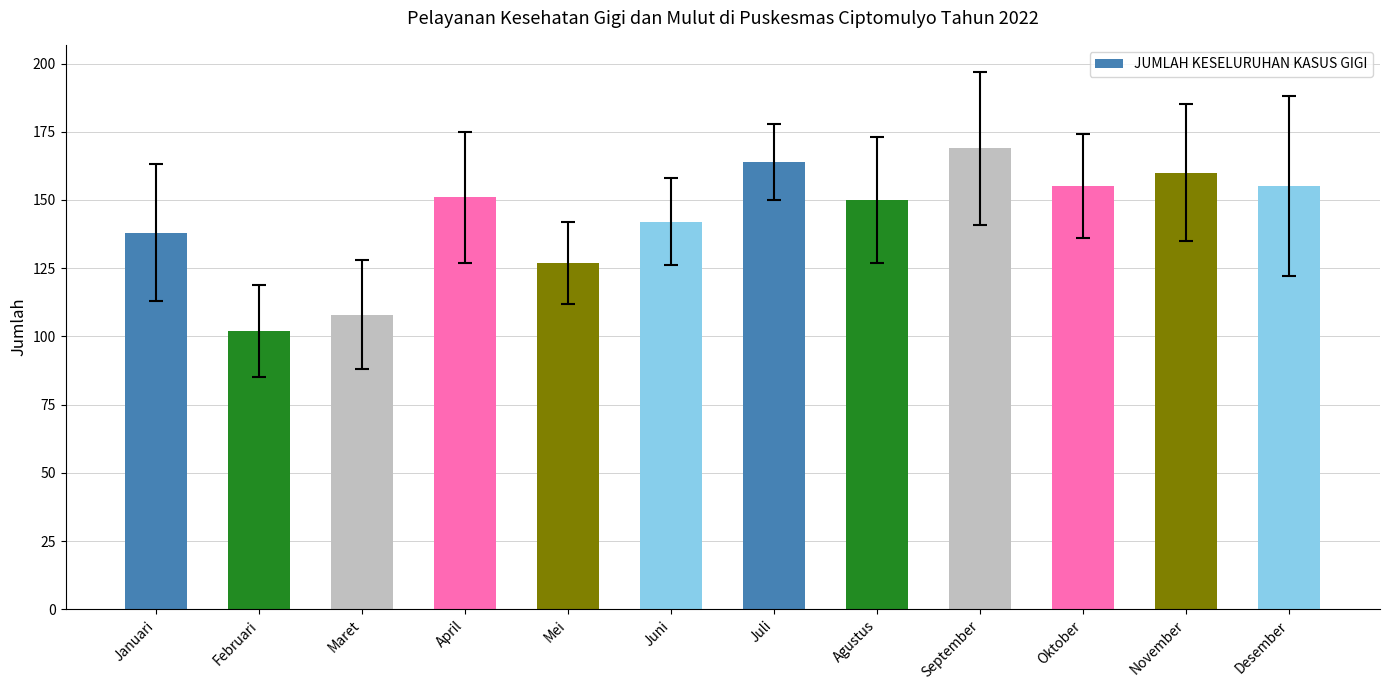

What is the value of the 3rd bar from the left?

108